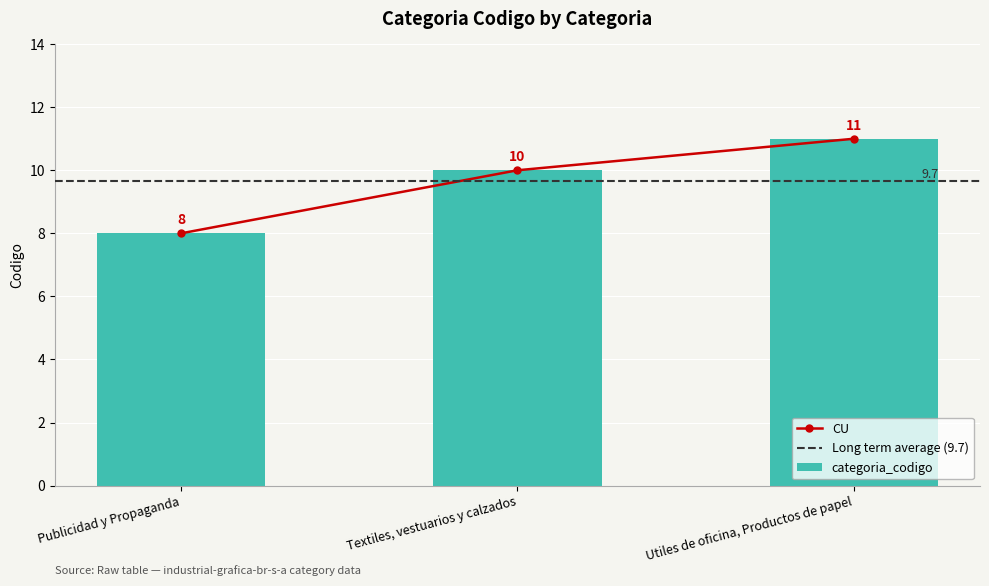

How many data points are less than 10?

1